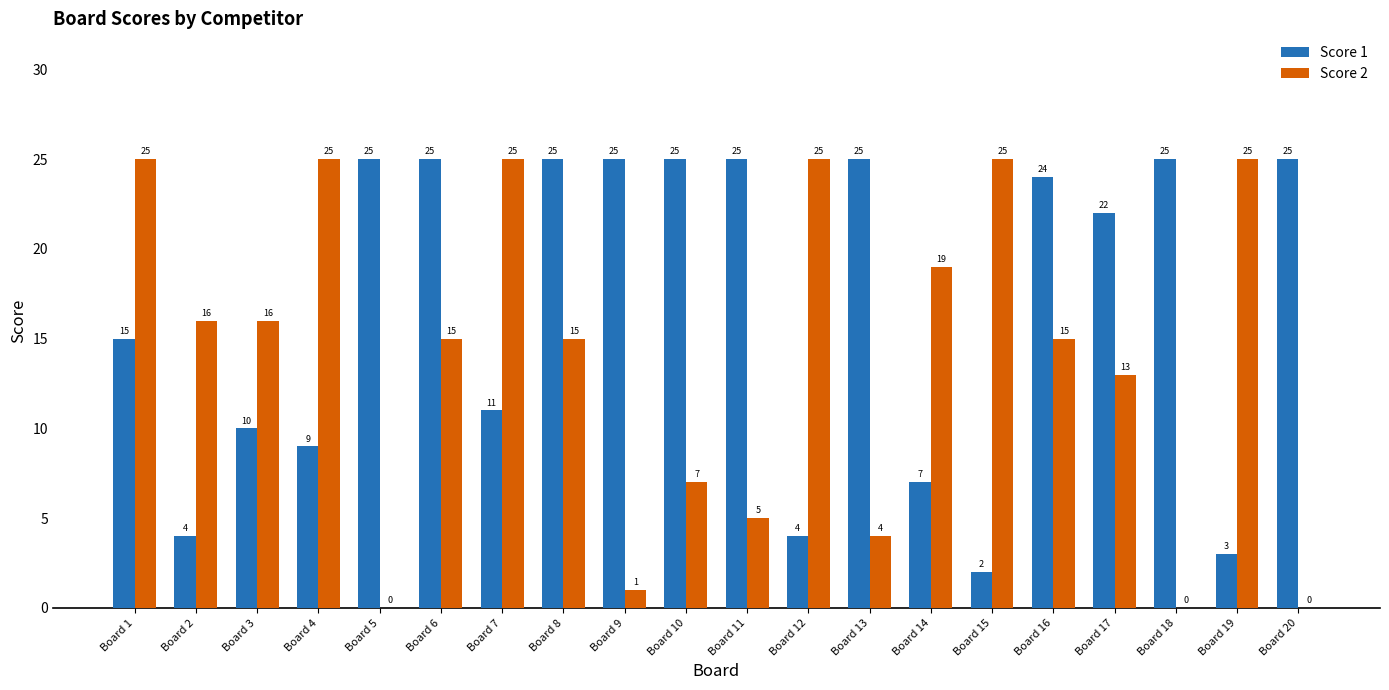

What is the spread (max minus min) of values at Board 3?

6